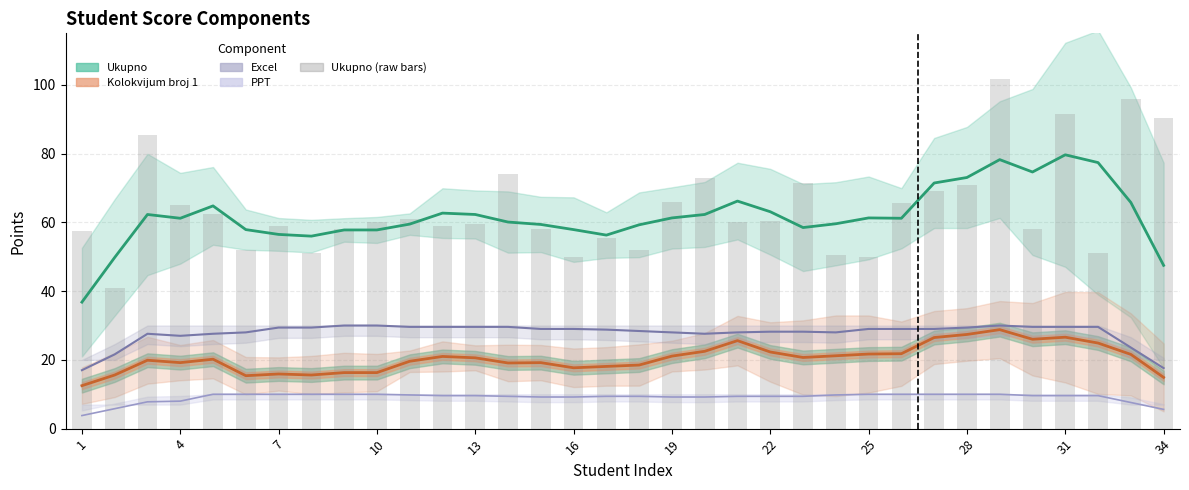

The value of Ukupno (smoothed) at 17 is 40.2. True or false?

False